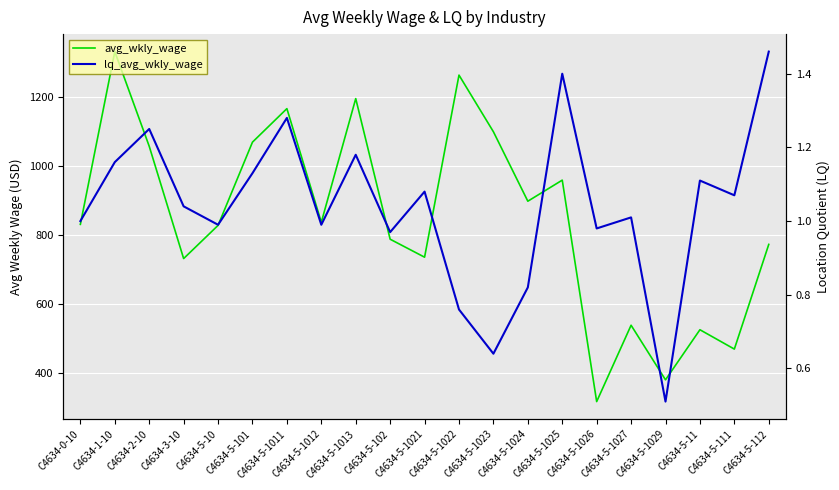

Which series has the largest total across all categories?

avg_wkly_wage